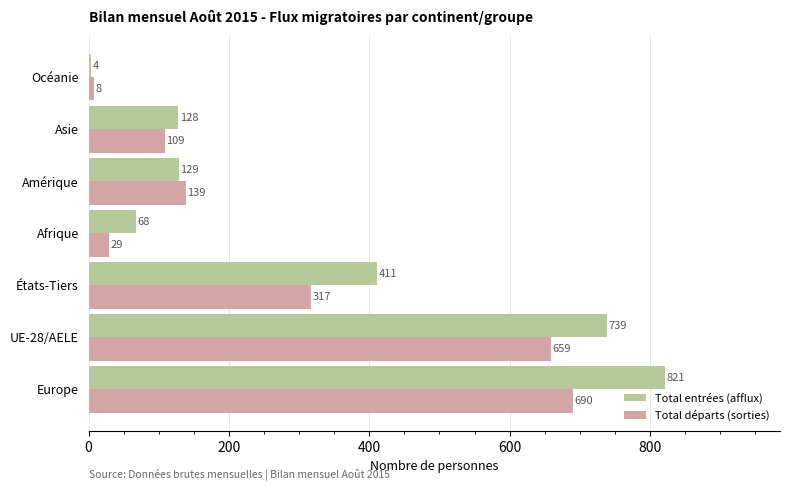

At which label is Total départs (sorties) closest to 349?

États-Tiers